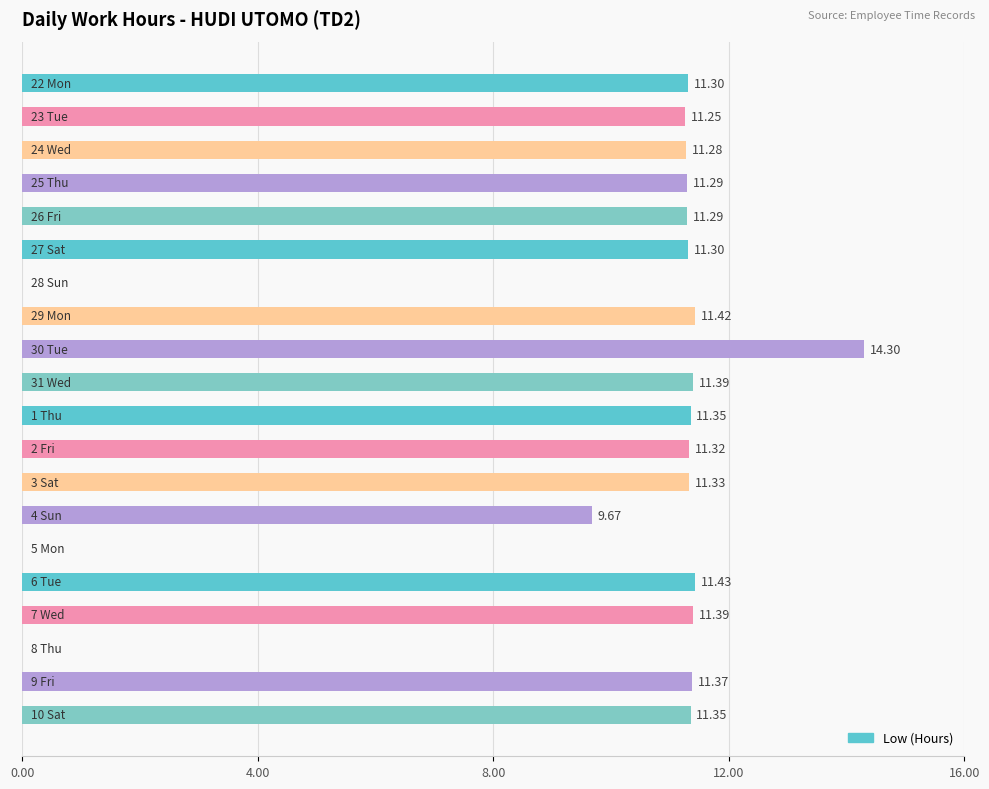

What is the sum of all values?

194.0